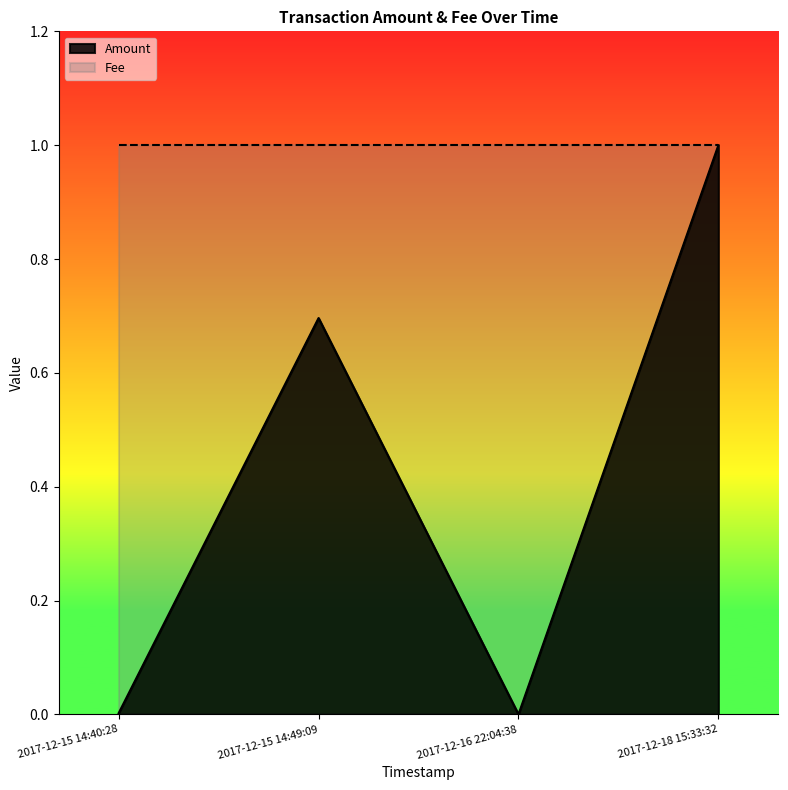

What is the difference between the maximum and minimum values?

1.0